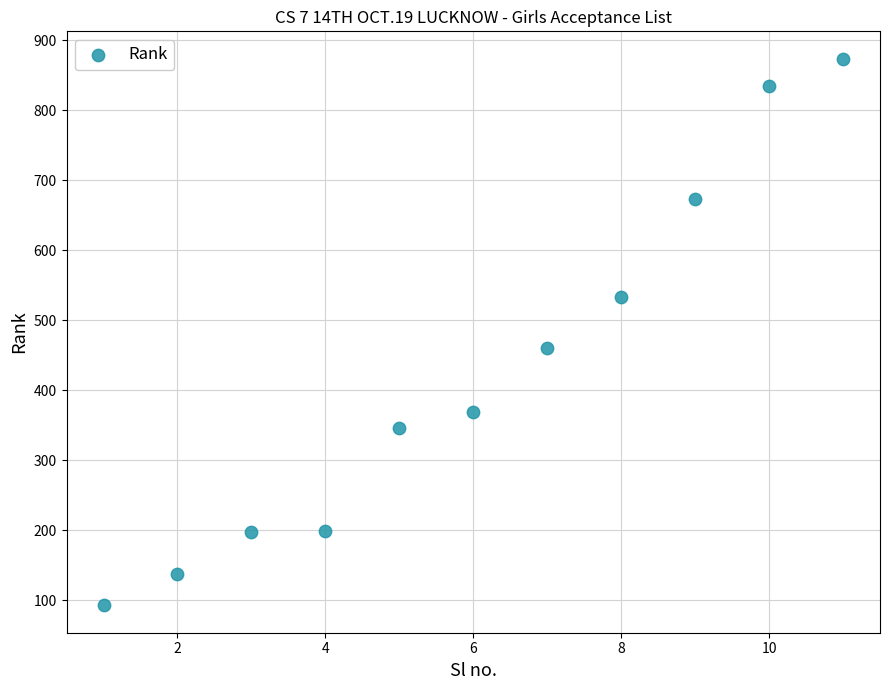

What is the average Y value?

429